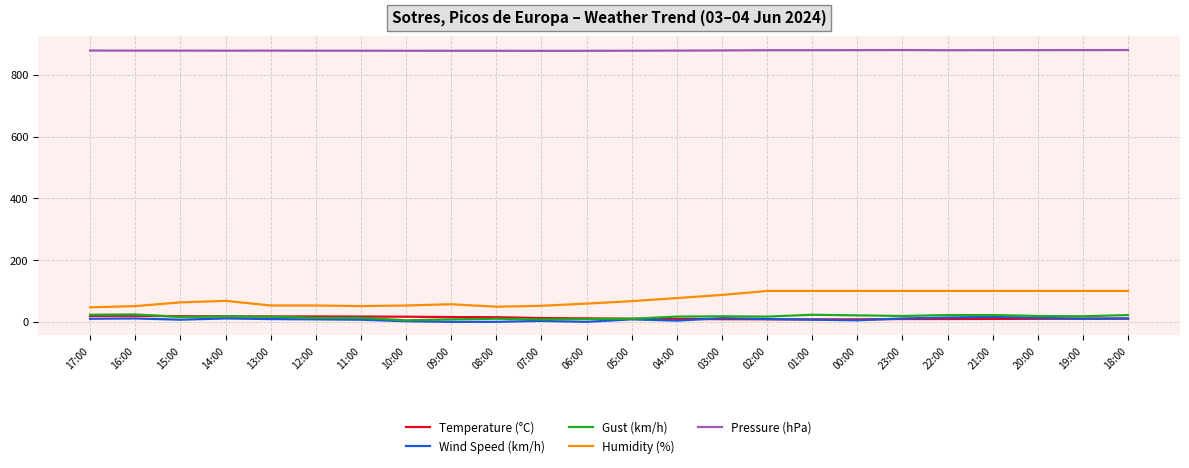

What is the difference between the Gust (km/h) values at 03:00 and 08:00?

8.0